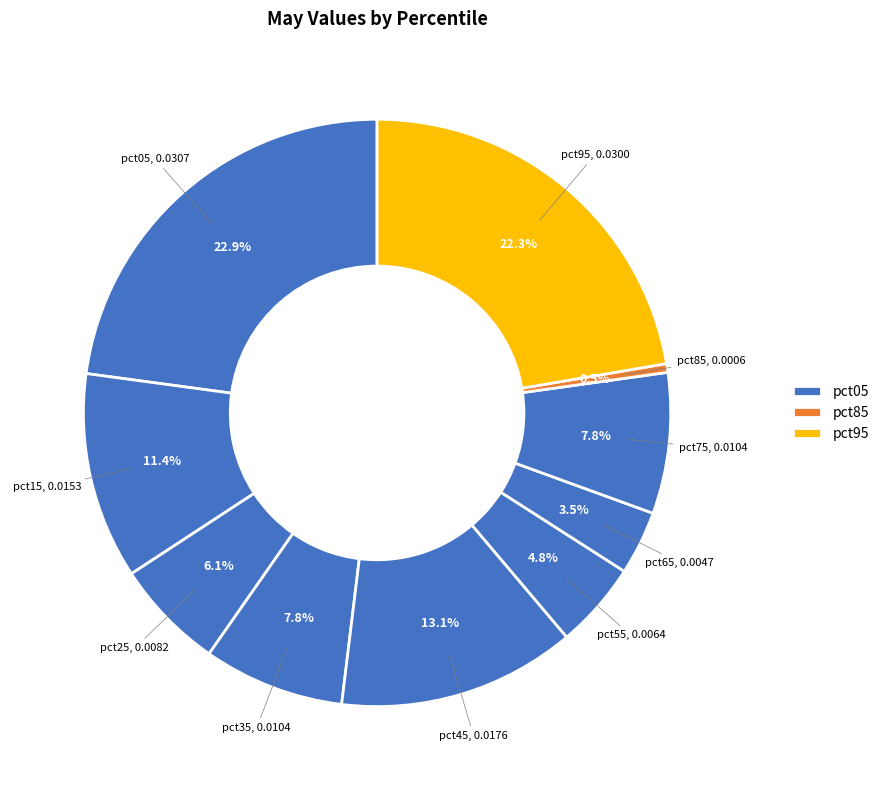

Count the number of slices in the pie.

10